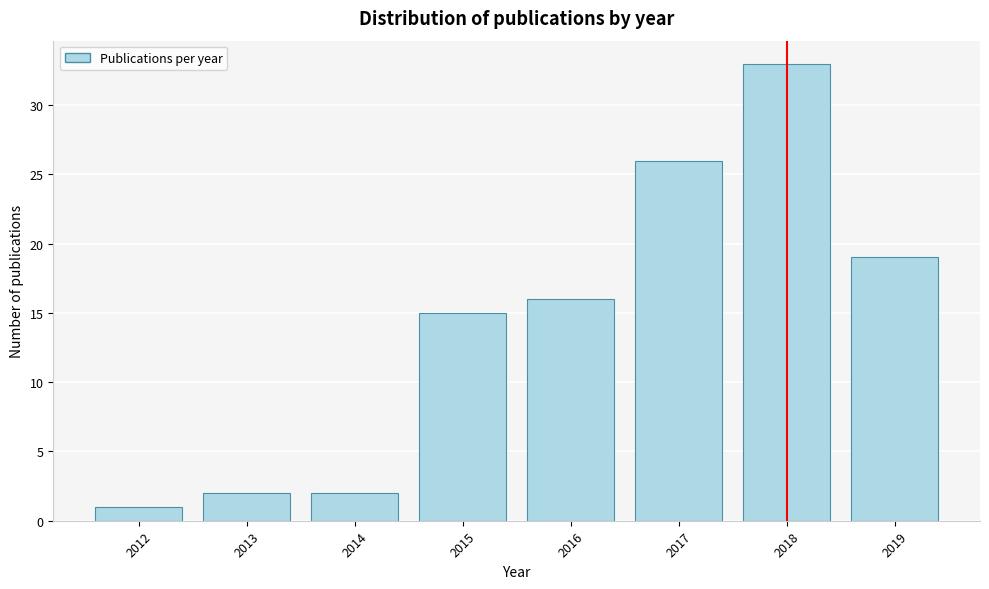

Reading left to right, what are all the values shown in this chart?

2012=1	2013=2	2014=2	2015=15	2016=16	2017=26	2018=33	2019=19